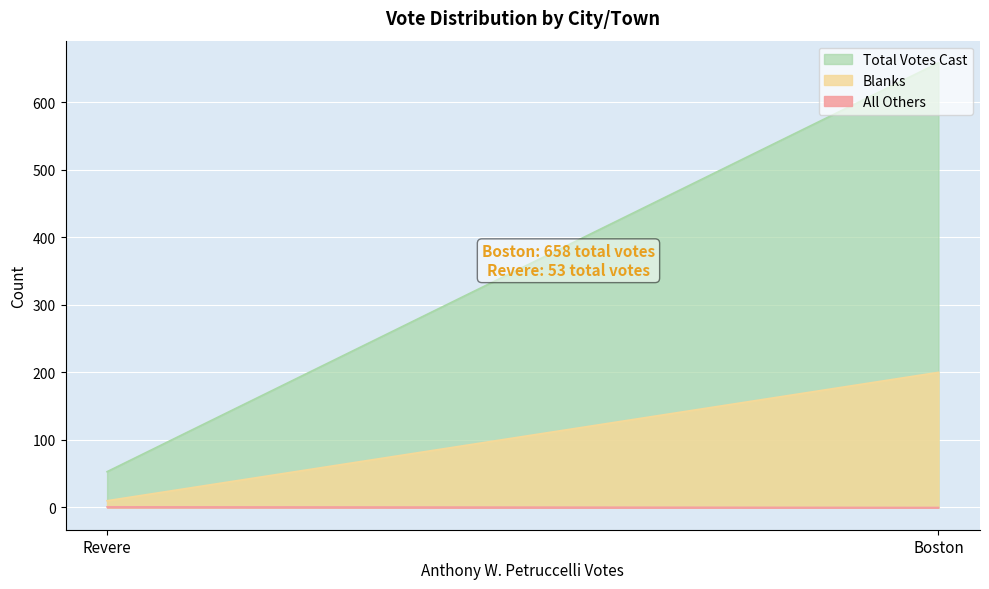

Which series has the widest spread of values?

Total Votes Cast